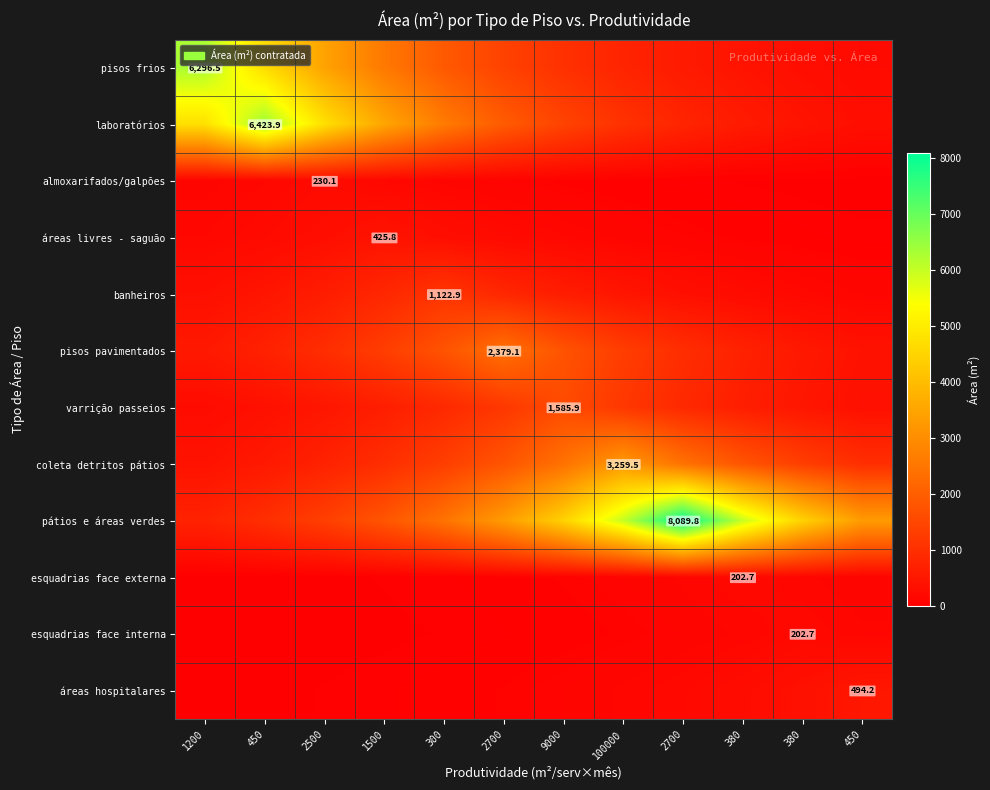

The value of pátios e áreas verdes at 2500 is 1948.0. True or false?

False